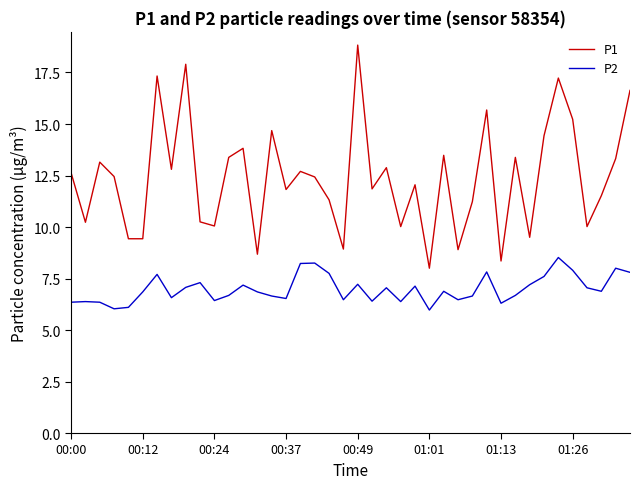

Which series has the largest range (max minus min)?

P1